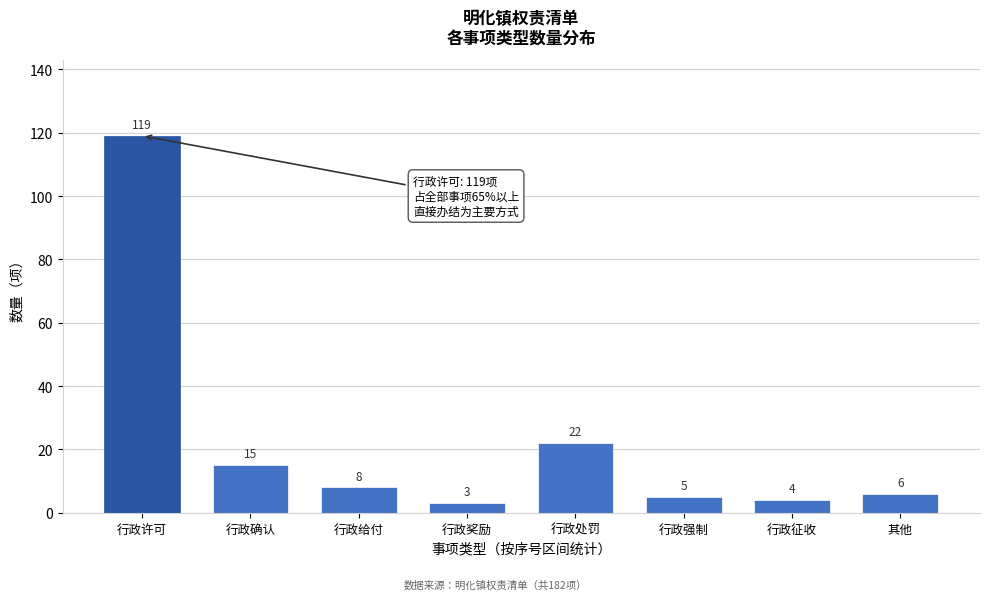

Reading left to right, list all the values displayed in this chart.

119	15	8	3	22	5	4	6